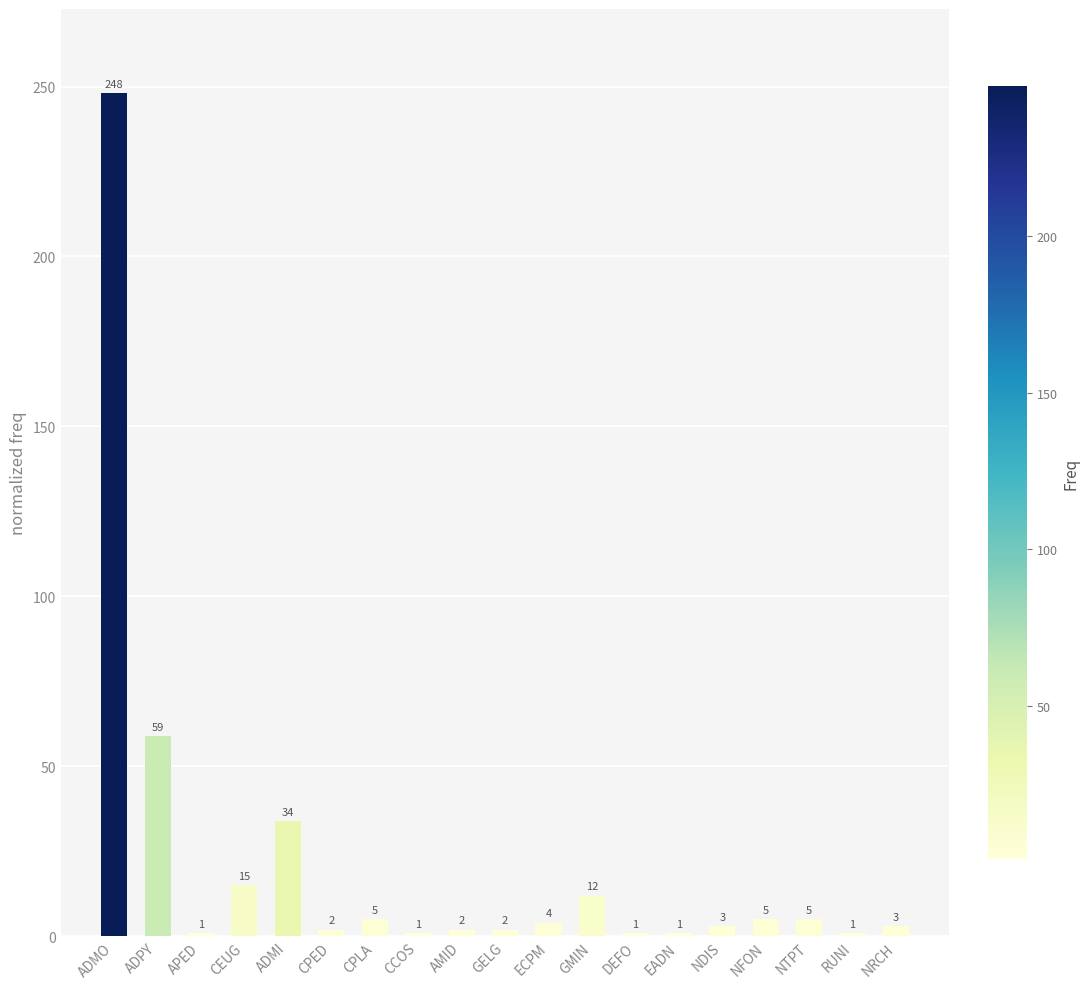

What is the value of the 1st bar from the left?

248